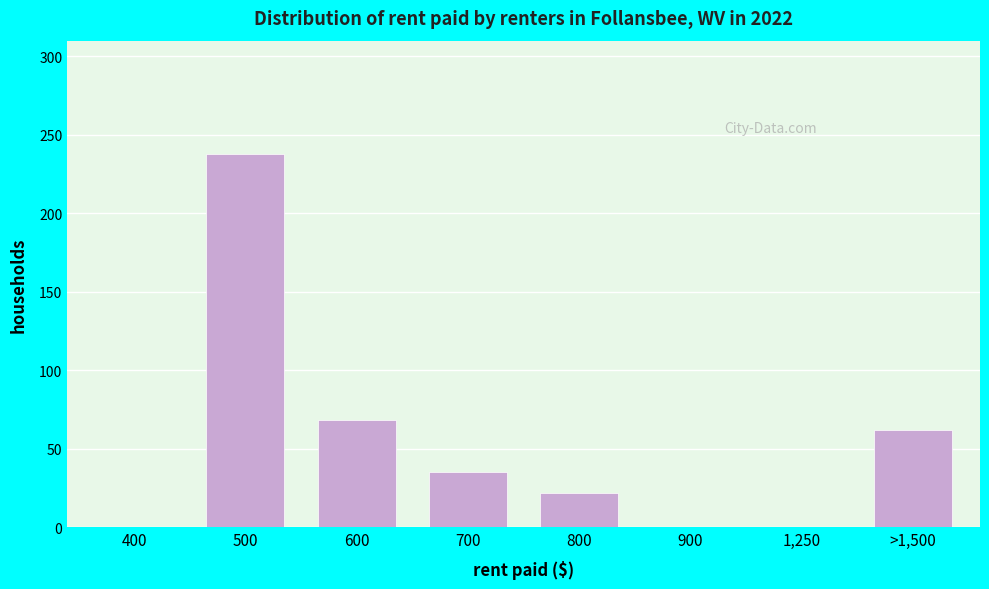

Reading left to right, transcribe all the data shown in this chart.

400=0	500=238	600=68	700=35	800=22	900=0	1,250=0	>1,500=62